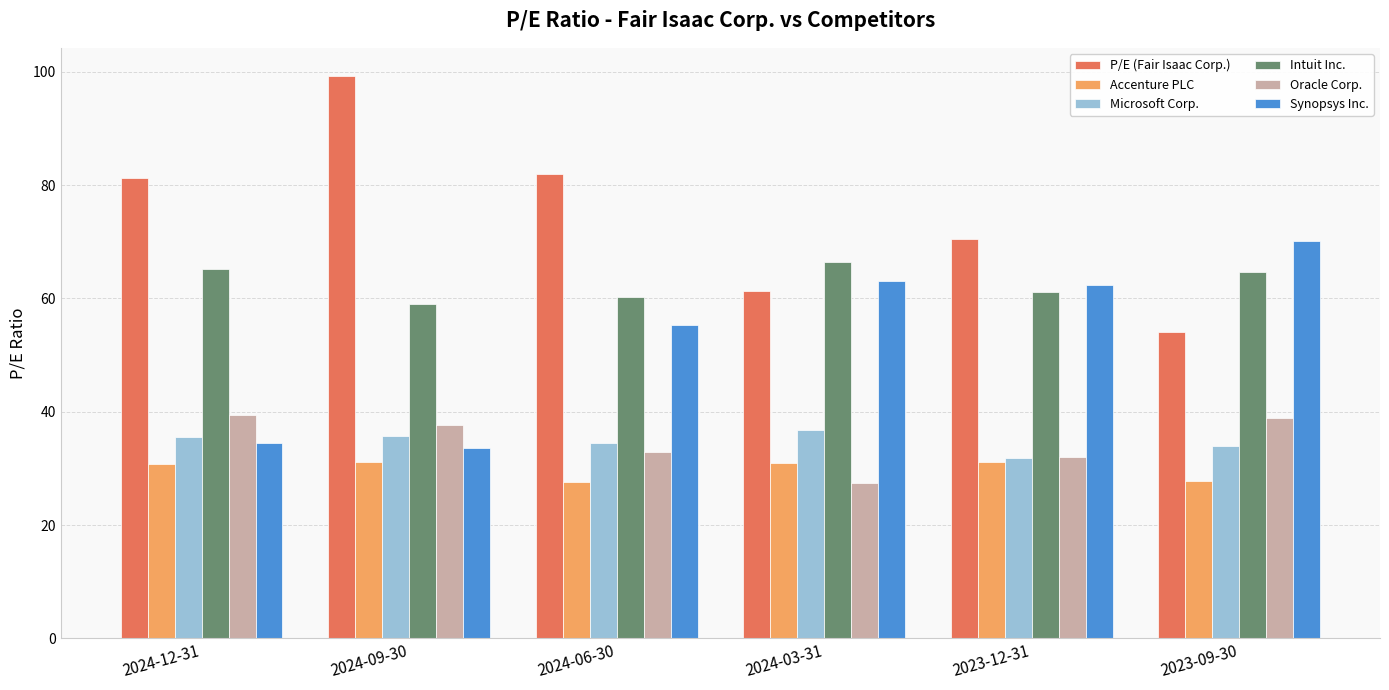

What position from the right is 2023-12-31?

2